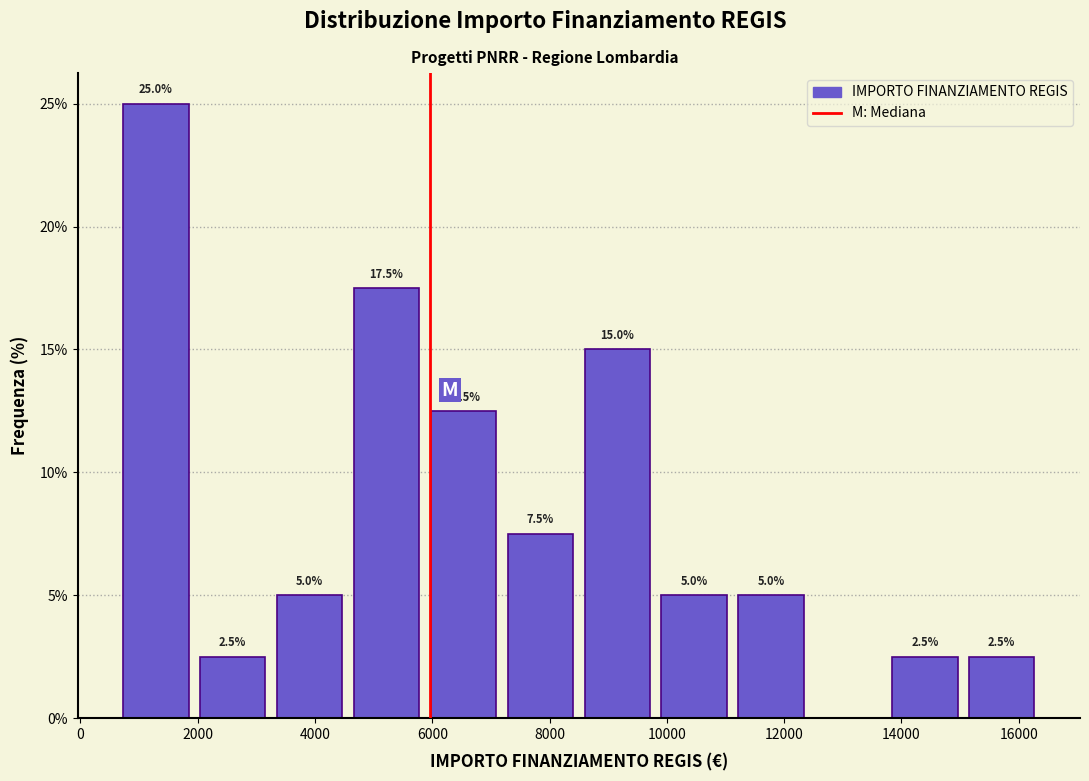

Which range on the x-axis has the tallest bar?

800 to 2000